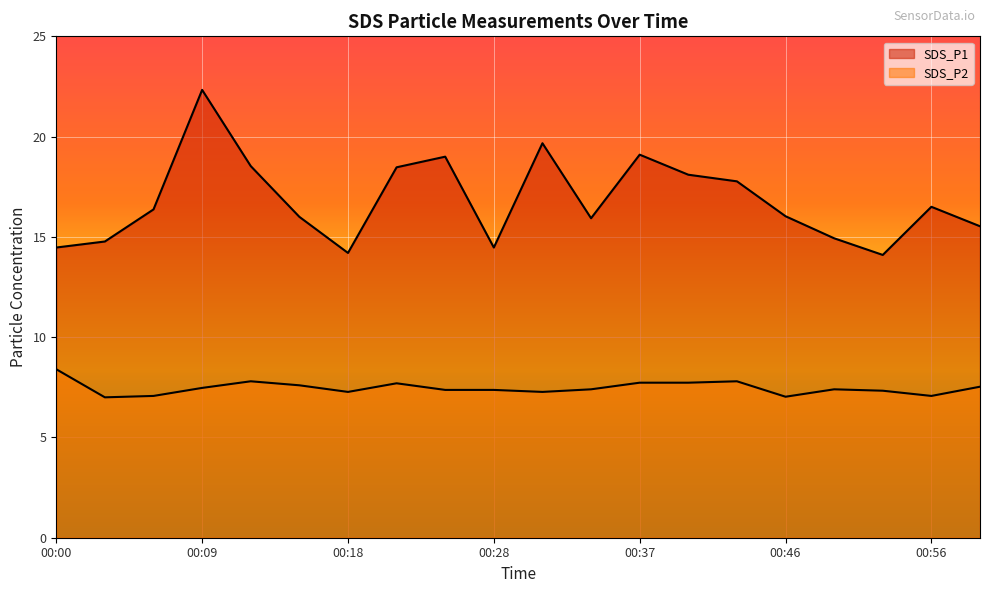

Is it true that SDS_P1 equals 22.4 at 00:34?

False